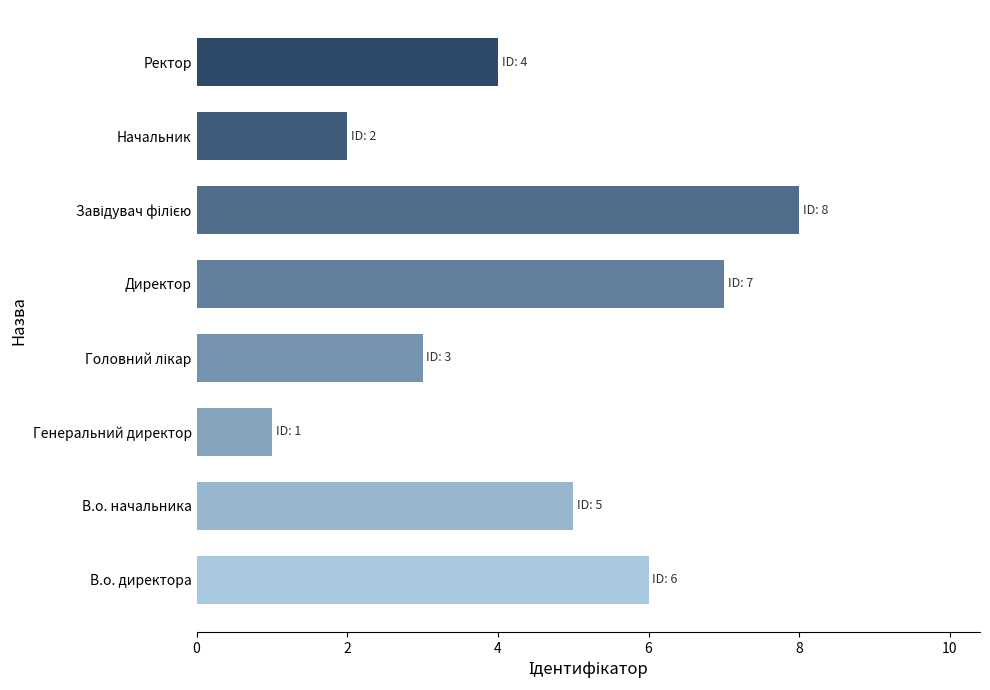

What is the difference between the second highest and minimum values?

6